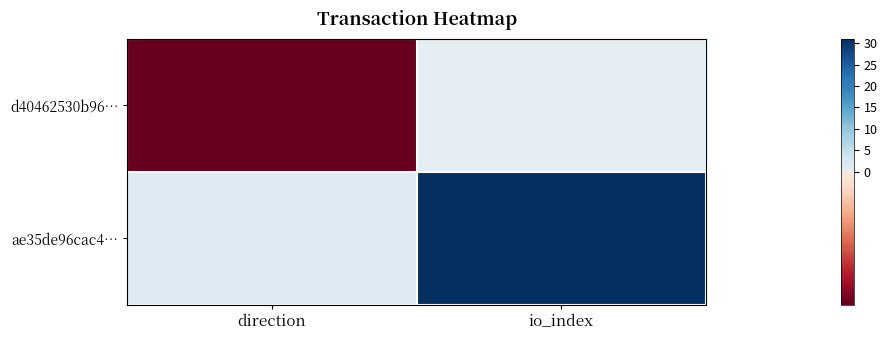

How many series are shown in this chart?

2